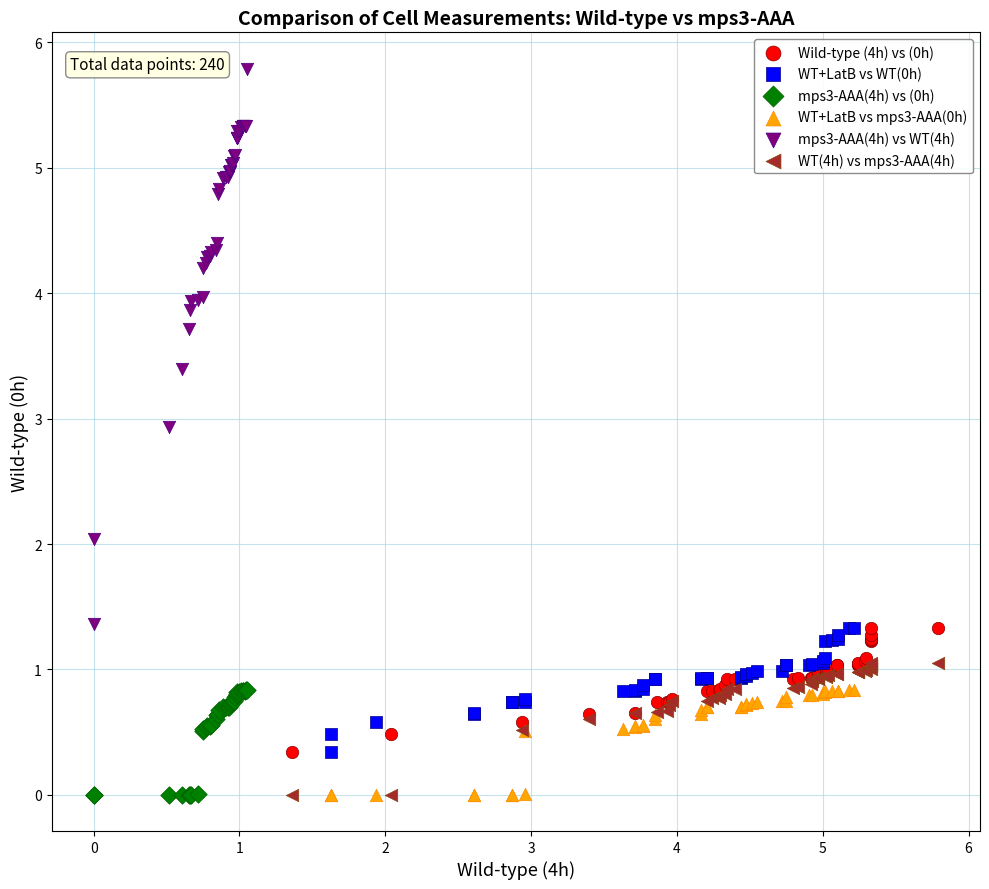

Which series has the largest Y range (max minus min)?

mps3-AAA(4h) vs WT(4h)